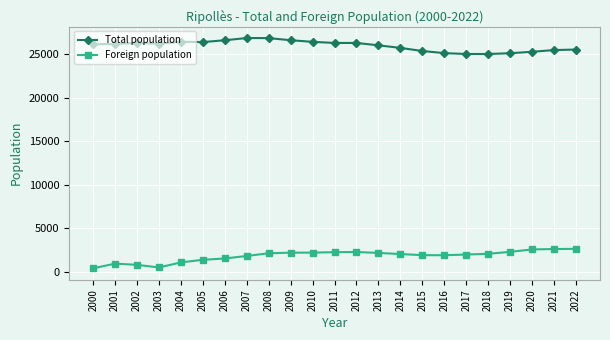

The Total population series shows 6823 at 2005. True or false?

False